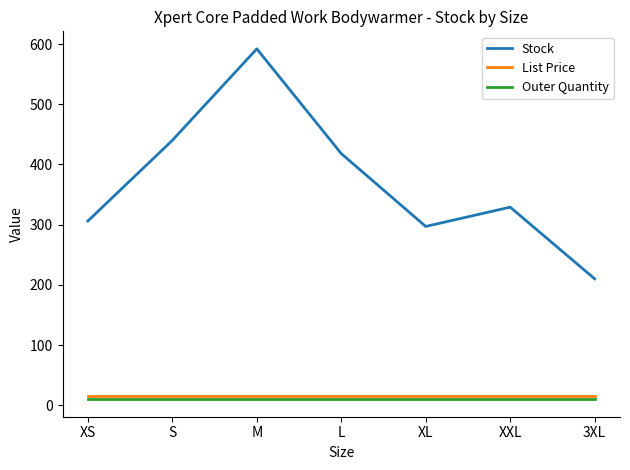

What is the average value of the Outer Quantity series?

10.0